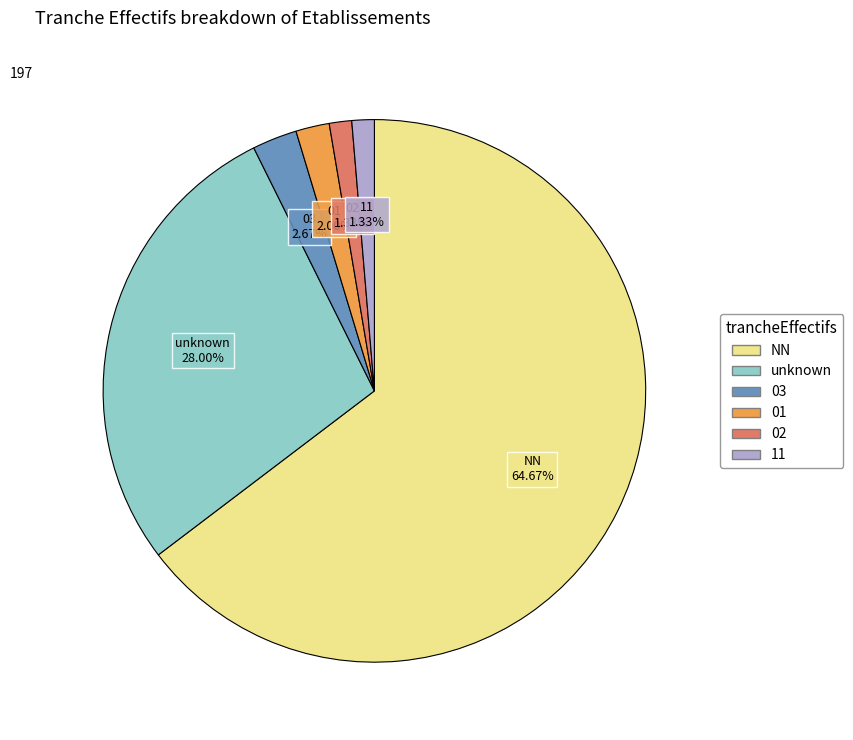

Is there a majority slice in this chart?

Yes